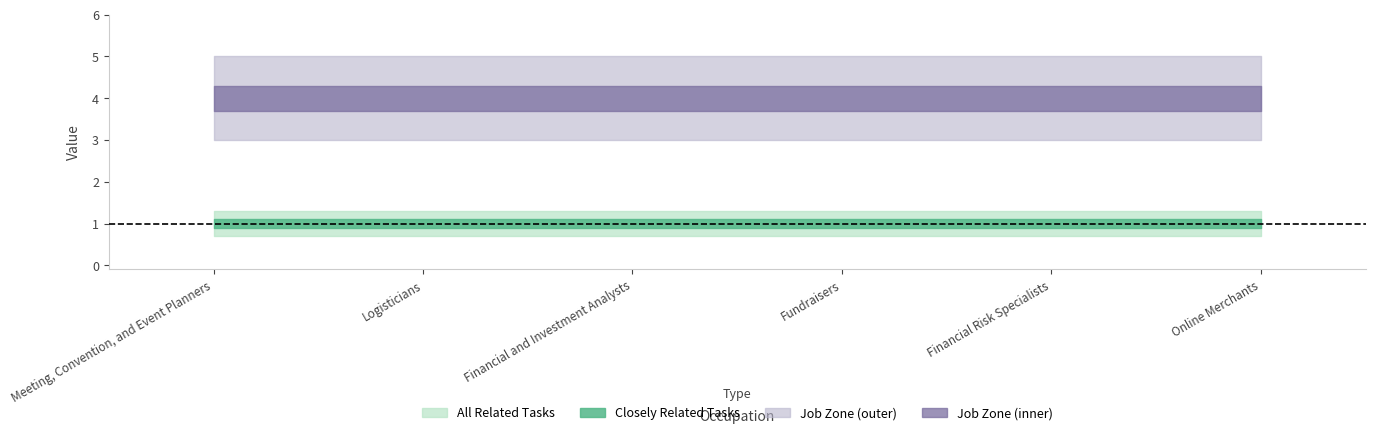

True or false: All Related Tasks and Job Zone cross at least once.

False